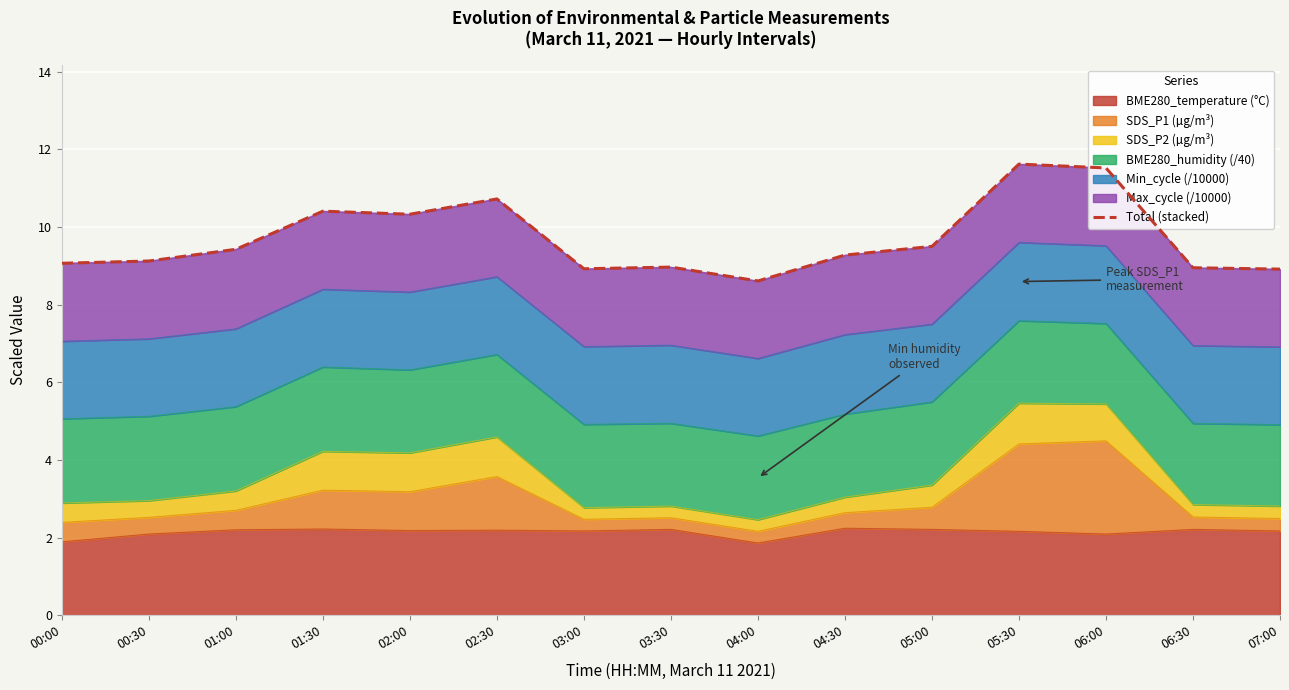

What is the label of the 12th point from the right?

01:30